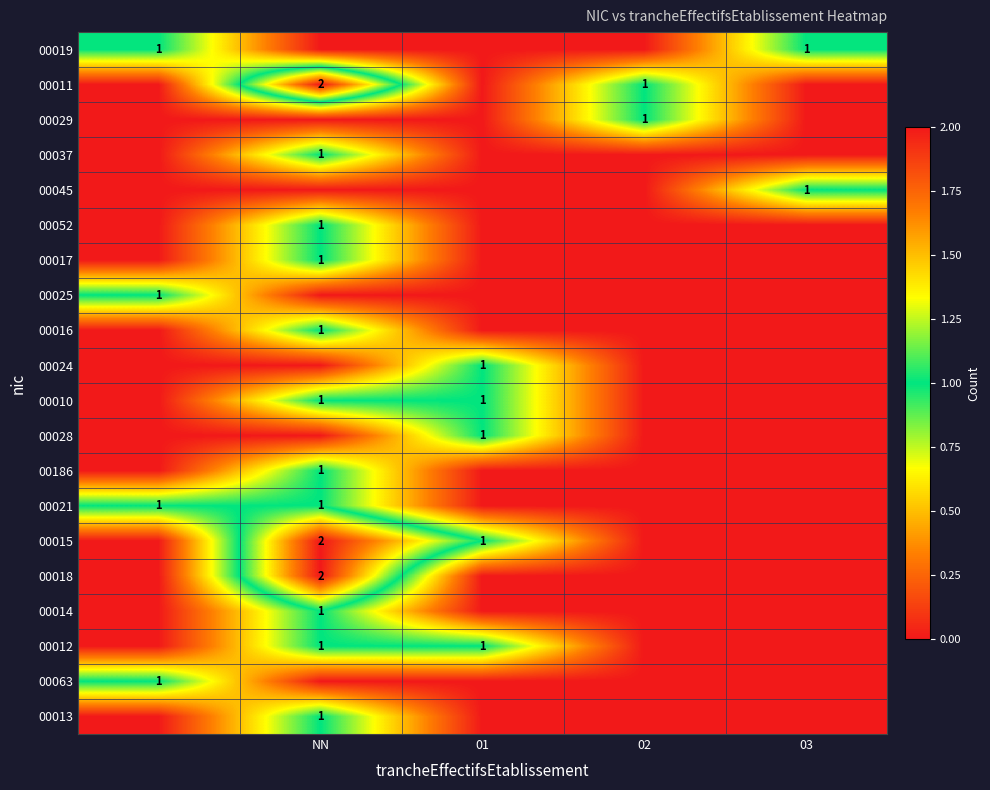

True or false: 00012 has a value of 0 at NN.

False